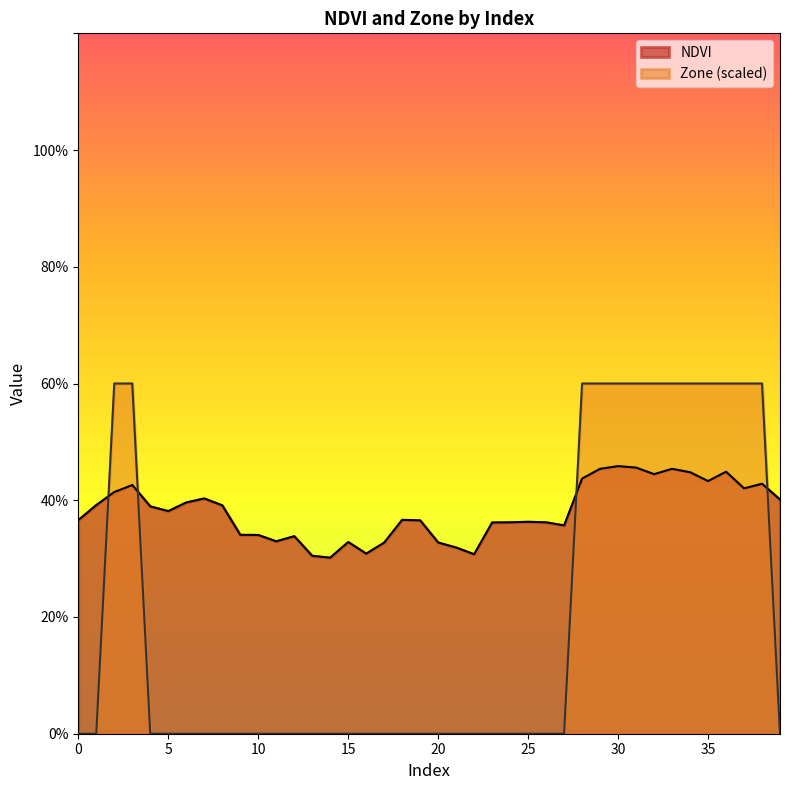

What is the difference between the maximum and minimum values in the Zone series?

0.6